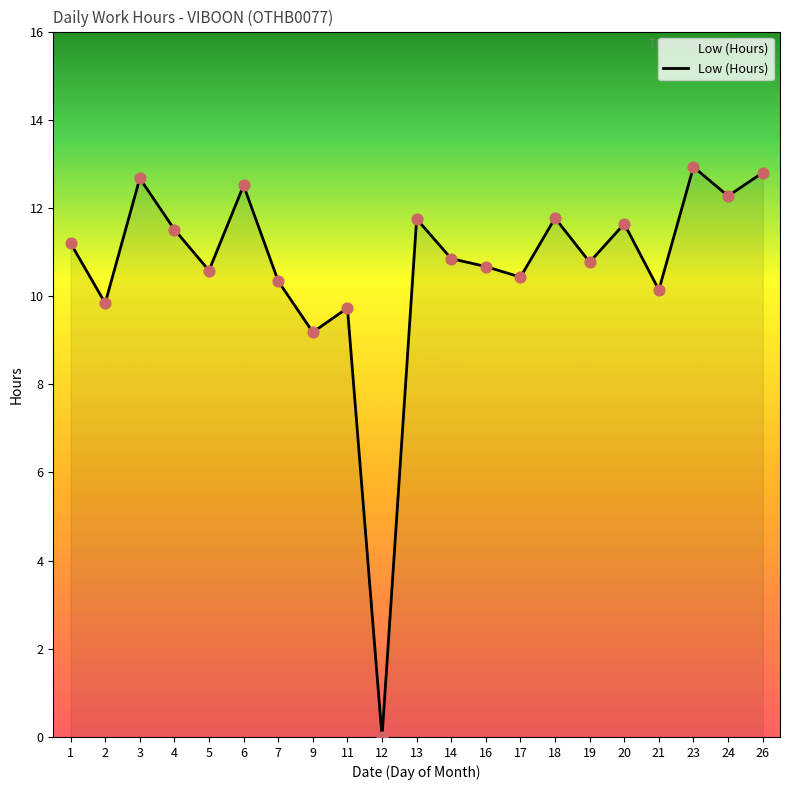

Between 23 and 4, which is larger?

23